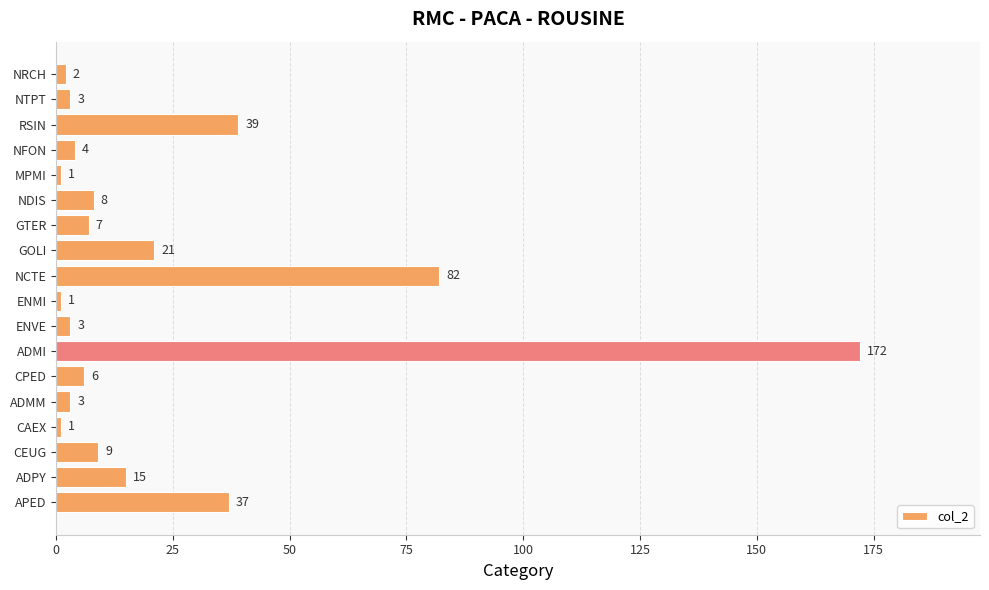

Reading top to bottom, extract all data points from this chart.

NRCH=2	NTPT=3	RSIN=39	NFON=4	MPMI=1	NDIS=8	GTER=7	GOLI=21	NCTE=82	ENMI=1	ENVE=3	ADMI=172	CPED=6	ADMM=3	CAEX=1	CEUG=9	ADPY=15	APED=37